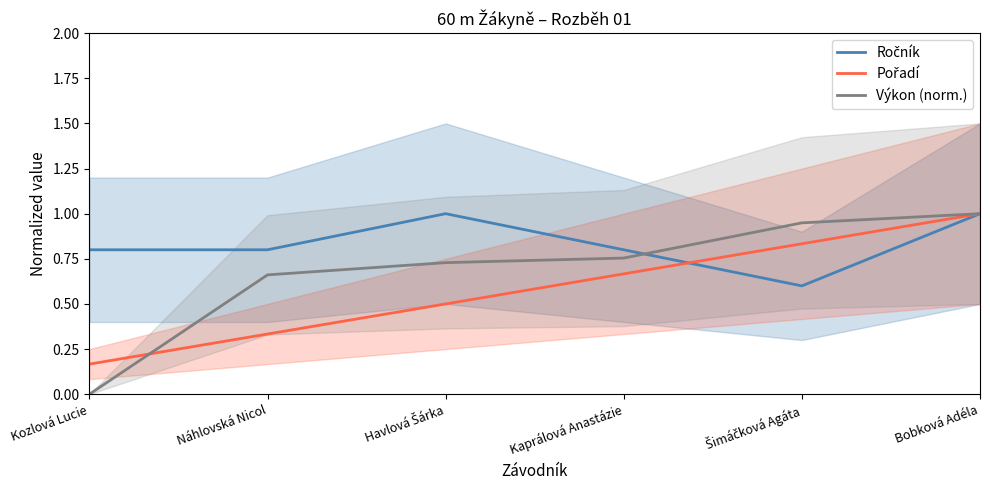

What is the greatest value displayed?

1.0